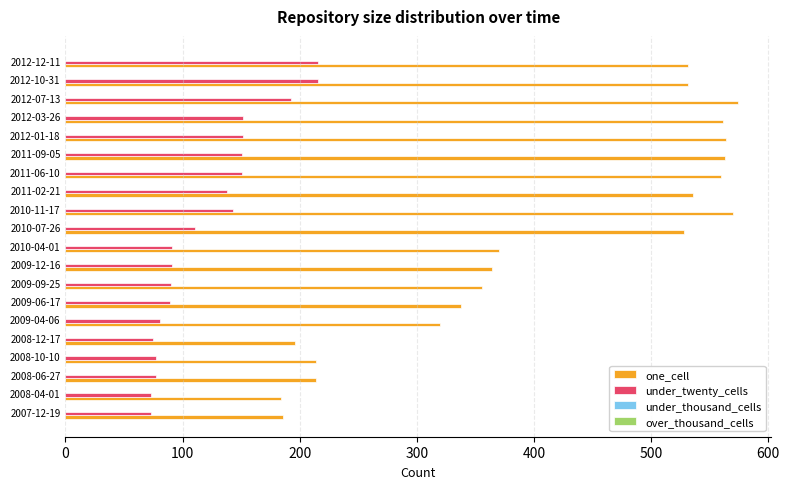

What is the sum of all one_cell values?

8263